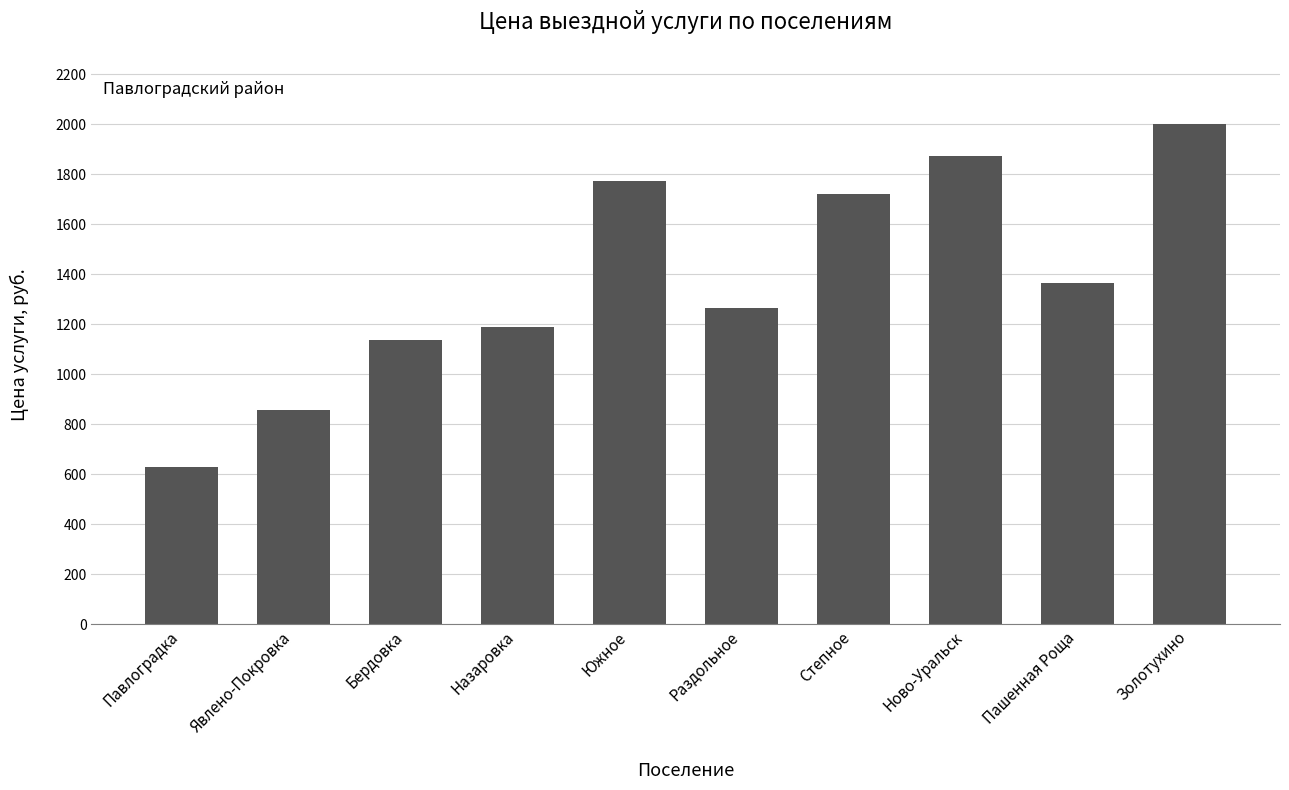

Reading left to right, transcribe all the data shown in this chart.

630.0	858.4	1137.6	1188.4	1772.1	1264.5	1721.4	1873.7	1366.0	2000.6